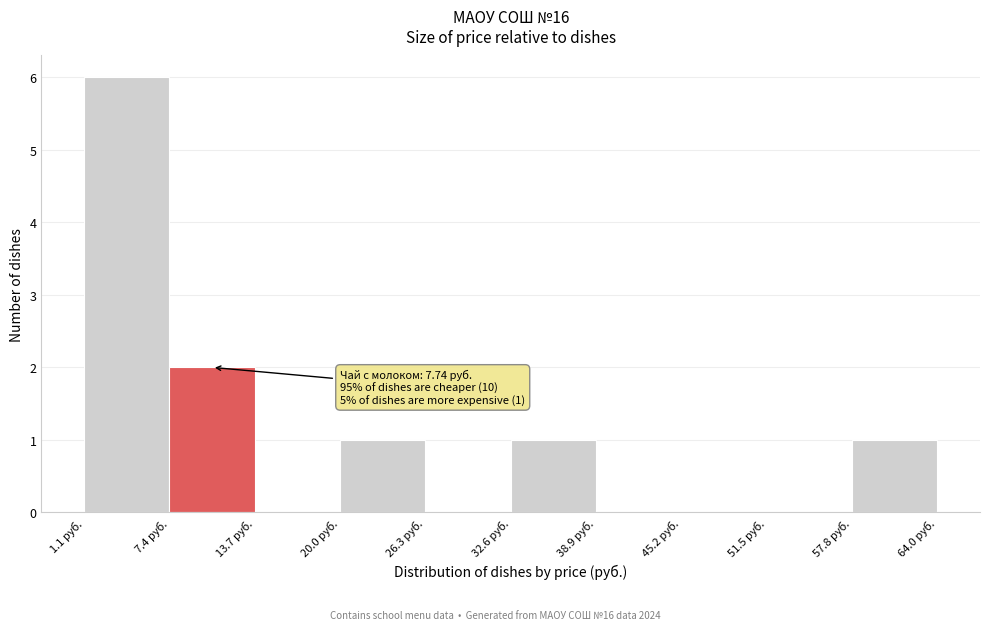

Which range on the x-axis has the tallest bar?

1 to 7